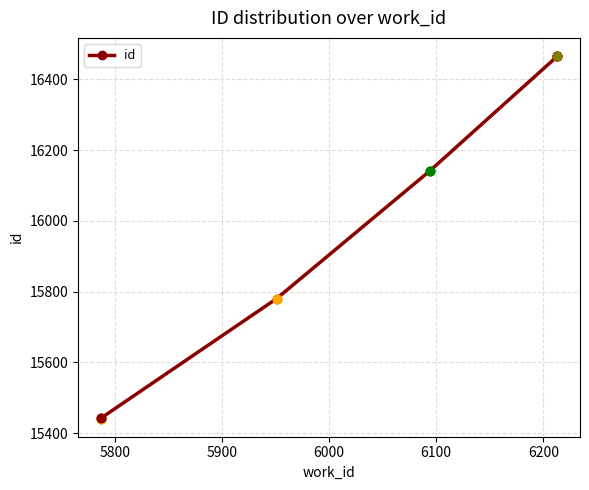

Between 6200 and 5800, which is larger?

6200